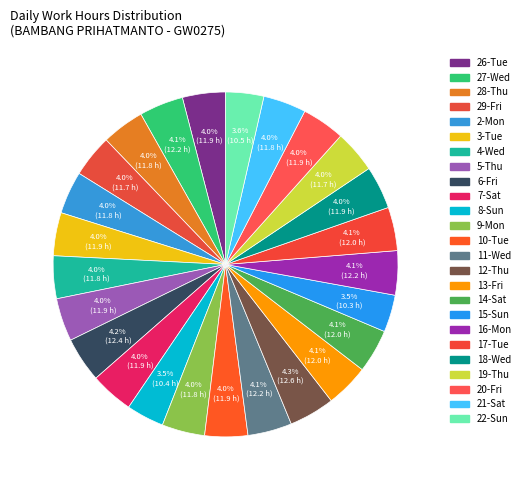

To the nearest percent, what is the difference between the largest and smallest slice percentages?

1%